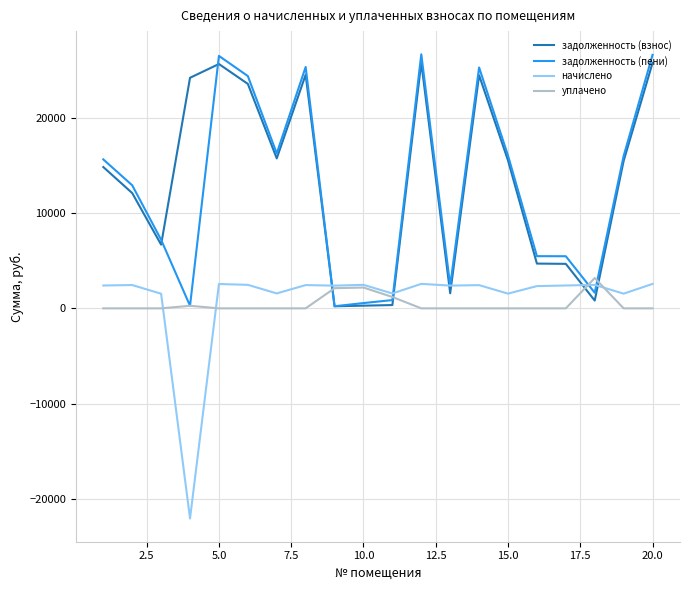

Which series has the widest spread of values?

задолженность (пени)